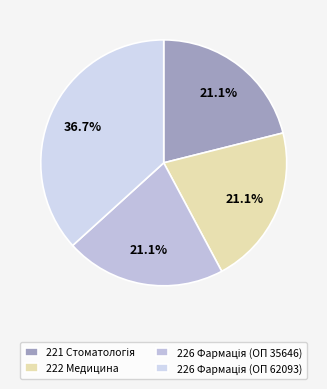

Combined, what portion of the pie is 222 Медицина and 221 Стоматологія?

42.2%